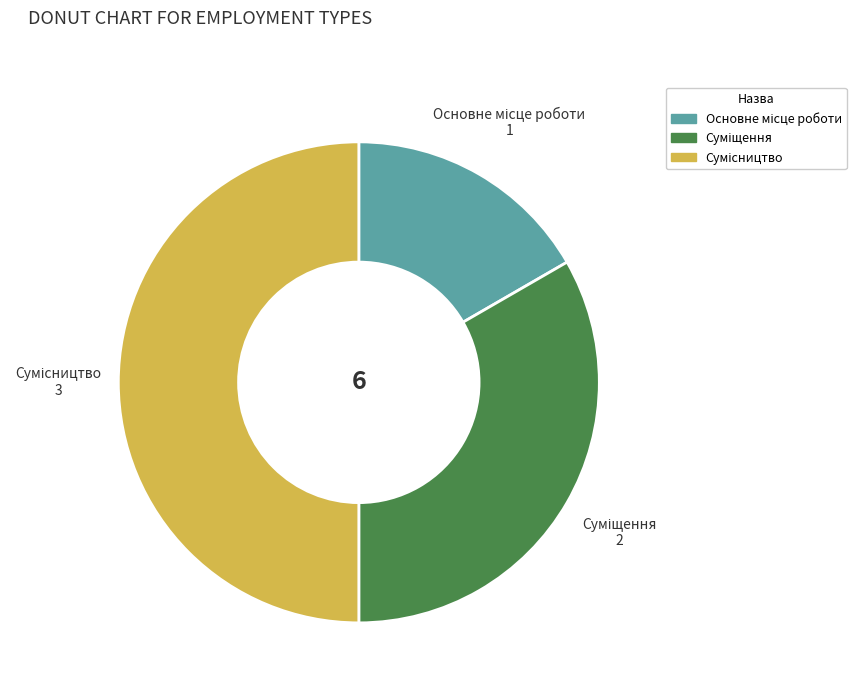

How many segments does this pie chart have?

3